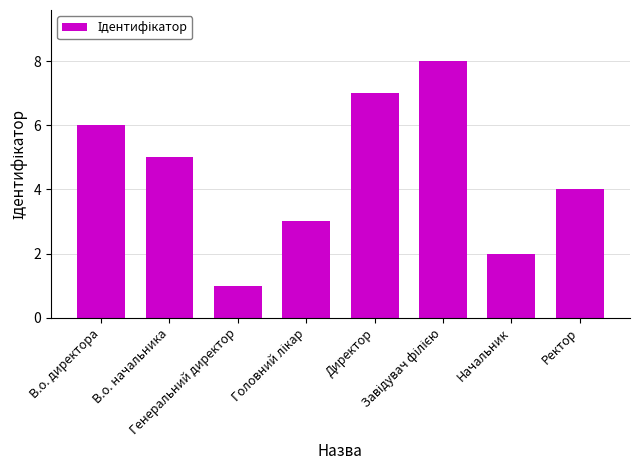

Are the bars horizontal?

No